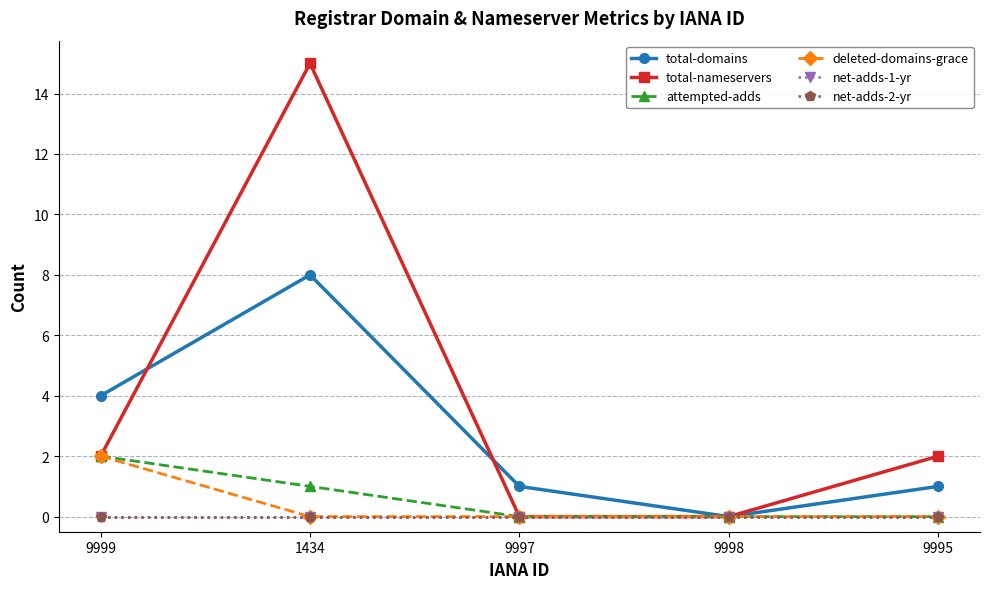

Is this an area chart (filled region under the line)?

No